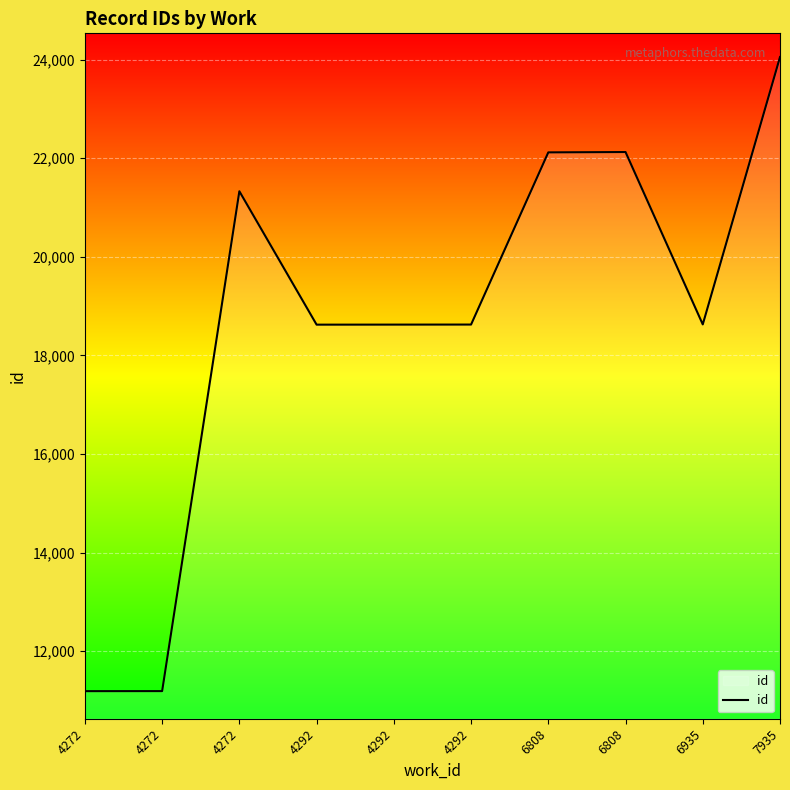

What is the difference between the maximum and minimum values?

12864